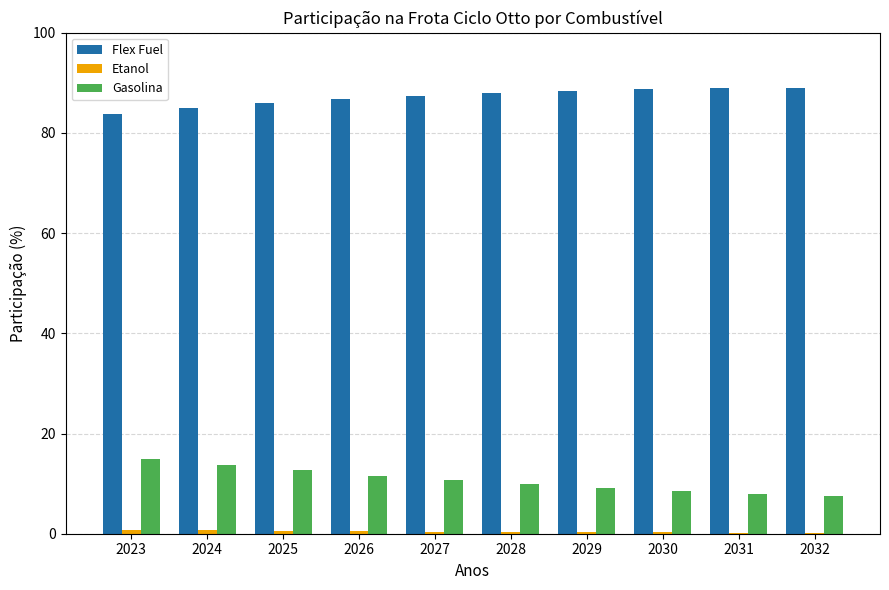

True or false: Gasolina has a value of 10.7 at 2027.

True